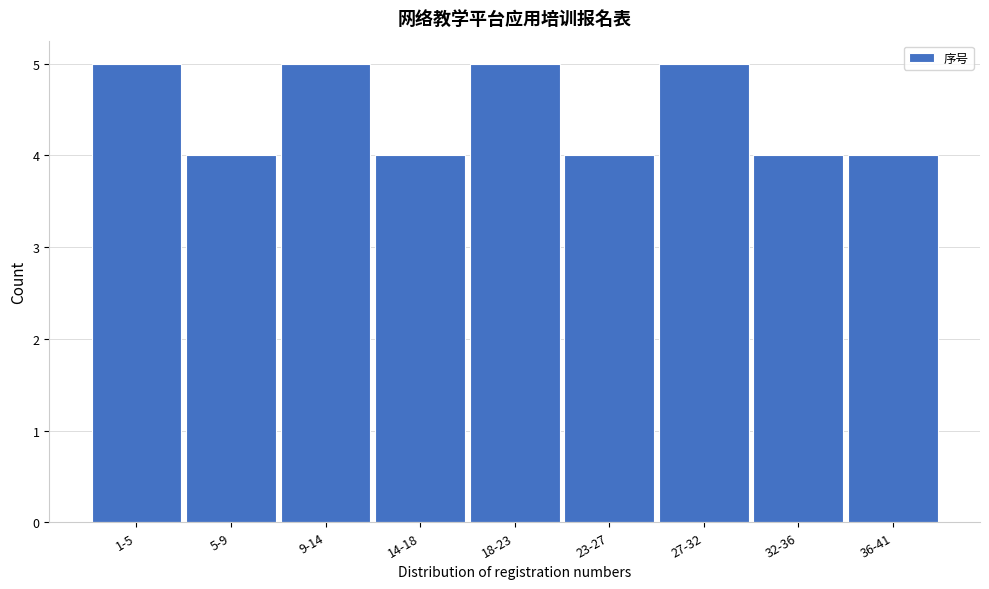

Reading left to right, what are all the values shown in this chart?

5	4	5	4	5	4	5	4	4